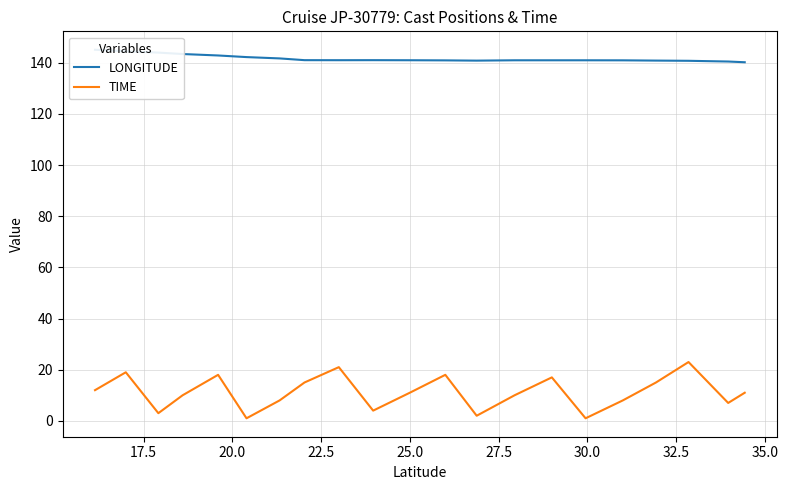

Reading right to left, list all the values displayed in this chart.

LONGITUDE: 140.2	140.5	140.8	140.9	141.0	141.0	141.0	141.0	140.9	141.0	141.0	141.1	141.0	141.1	141.7	142.2	142.9	143.4	144.0	144.5	145.1
TIME: 11.0	7.0	23.0	15.0	8.0	1.0	17.0	10.0	2.0	18.0	11.0	4.0	21.0	15.0	8.0	1.0	18.0	10.0	3.0	19.0	12.0